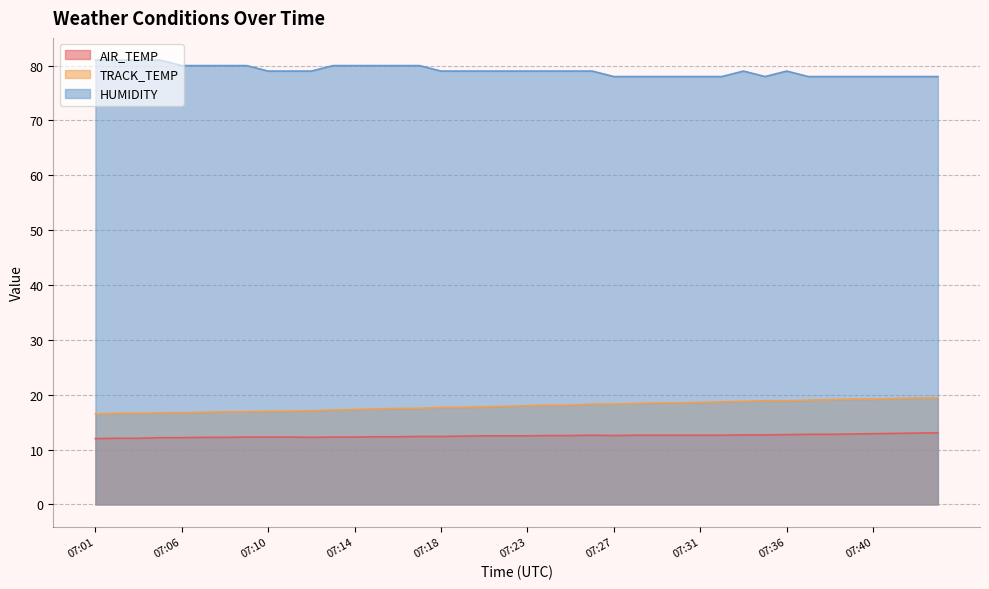

The TRACK_TEMP series shows 28.5 at 07:37. True or false?

False